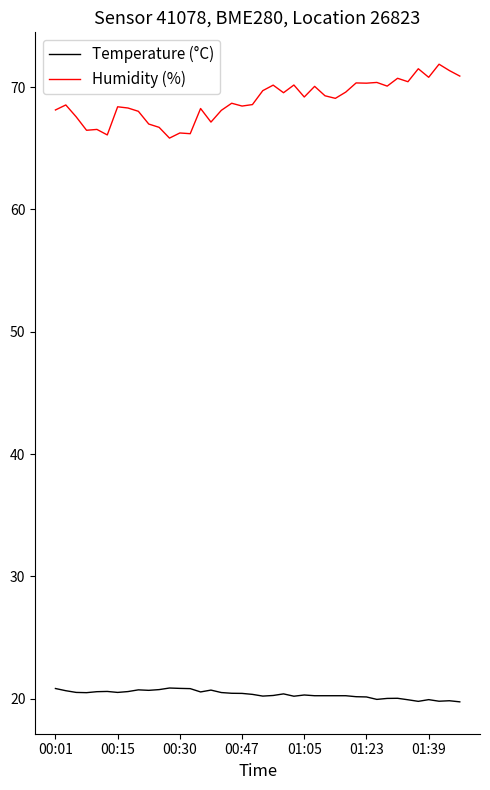

Which series has the largest total across all categories?

Humidity (%)